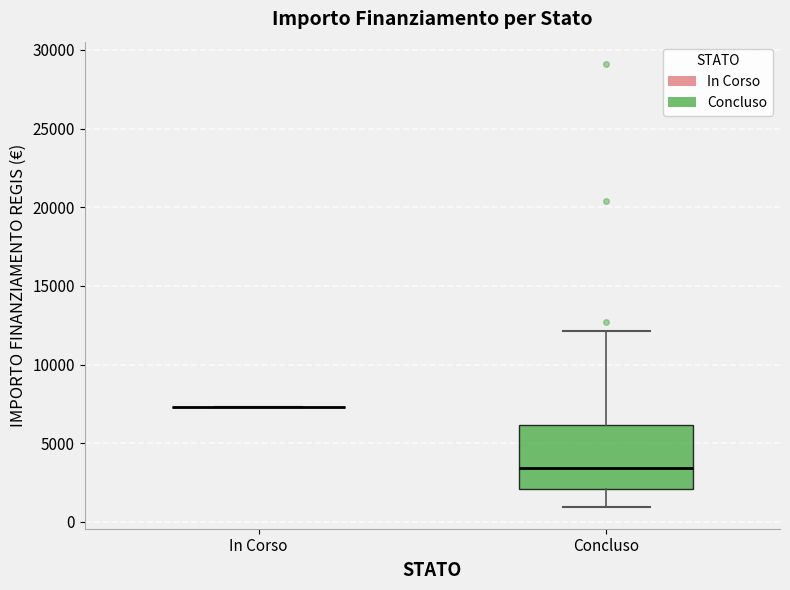

Reading left to right, transcribe this box plot: for each box, give where its median line is, the range the box spans, and where its two whiskers end, as read against the y-axis. The values are not printed on the chart, so give them approximately, as read against the axis.

In Corso: box collapsed to a line at 7500, whiskers 7500 to 7500
Concluso: median 3500, box 2000 to 6000, whiskers 1000 to 12000